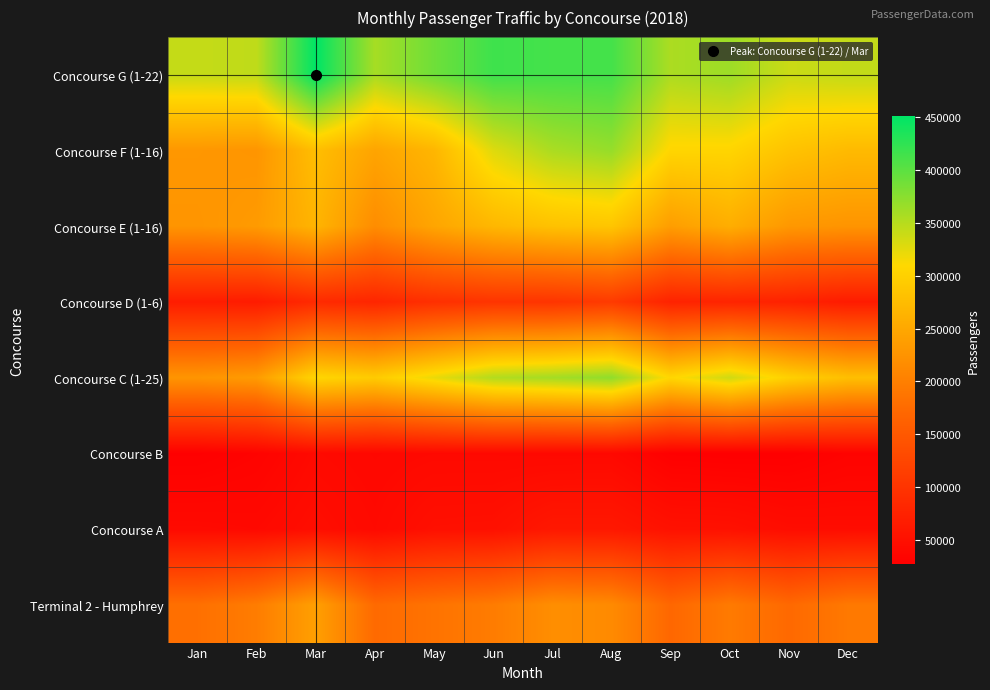

Reading left to right, what are all the values shown in this chart?

Concourse G (1-22): Jan=342101	Feb=345179	Mar=451428	Apr=358855	May=389381	Jun=416385	Jul=413151	Aug=413189	Sep=355825	Oct=364128	Nov=338990	Dec=343353
Concourse F (1-16): Jan=229661	Feb=226964	Mar=277609	Apr=245735	May=267413	Jun=327957	Jul=356365	Aug=367819	Sep=306163	Oct=305526	Nov=283259	Dec=272453
Concourse E (1-16): Jan=226936	Feb=233993	Mar=265846	Apr=217139	May=247087	Jun=269125	Jul=281543	Aug=286533	Sep=237545	Oct=257455	Nov=230818	Dec=226271
Concourse D (1-6): Jan=67715	Feb=66153	Mar=86080	Apr=80105	May=93815	Jun=100218	Jul=100430	Aug=108960	Sep=76041	Oct=78173	Nov=74679	Dec=65426
Concourse C (1-25): Jan=227023	Feb=234620	Mar=306573	Apr=293446	May=321613	Jun=352298	Jul=360313	Aug=371306	Sep=307239	Oct=336541	Nov=299658	Dec=278317
Concourse B: Jan=28319	Feb=32777	Mar=41591	Apr=38602	May=40428	Jun=40241	Jul=39655	Aug=40200	Sep=28345	Oct=27243	Nov=27527	Dec=32669
Concourse A: Jan=41902	Feb=40428	Mar=47071	Apr=41252	May=49987	Jun=50797	Jul=60957	Aug=61005	Sep=52196	Oct=51232	Nov=45856	Dec=45228
Terminal 2 - Humphrey: Jan=181283	Feb=196985	Mar=240165	Apr=173992	May=185357	Jun=196018	Jul=218358	Aug=214086	Sep=170379	Oct=194465	Nov=172560	Dec=192641